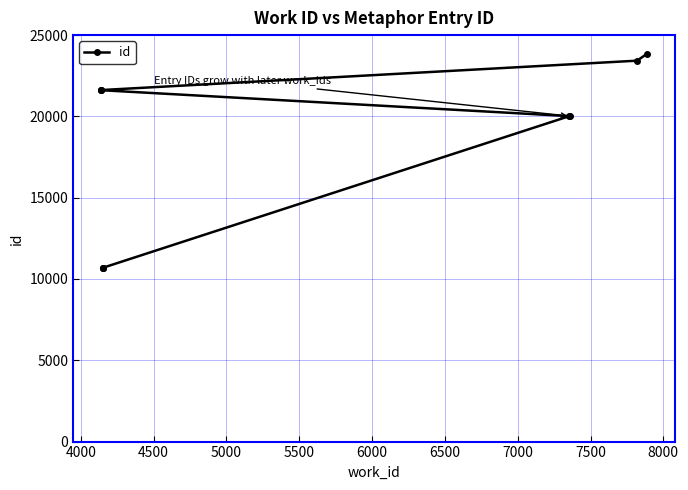

Is this an area chart (filled region under the line)?

No